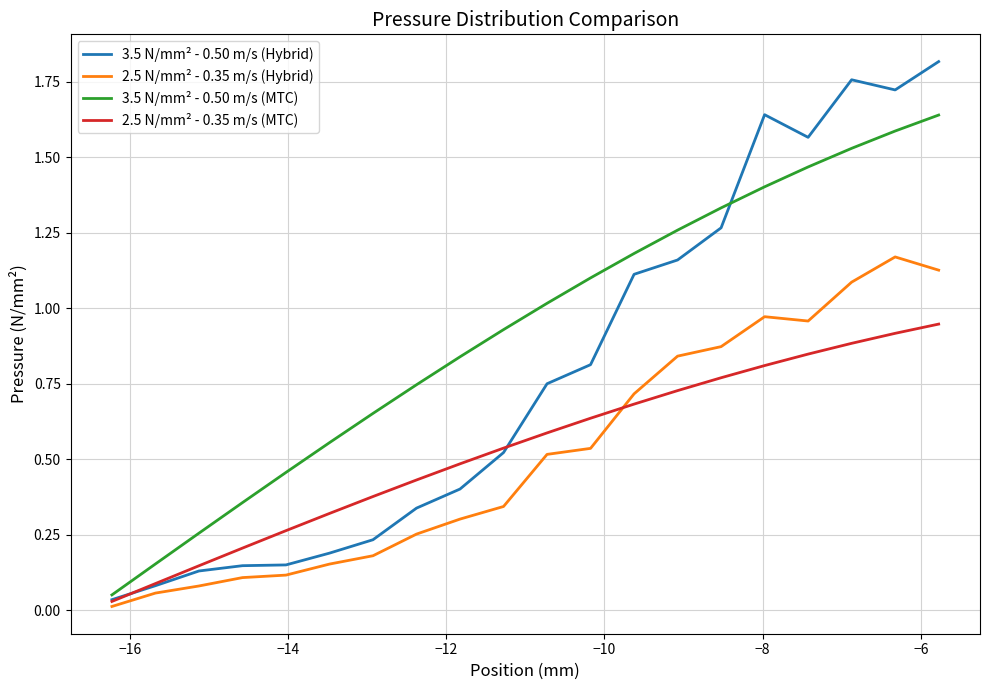

Rank the series by their maximum value, from highest to lowest.

3.5 N/mm² - 0.50 m/s (Hybrid), 3.5 N/mm² - 0.50 m/s (MTC), 2.5 N/mm² - 0.35 m/s (Hybrid), 2.5 N/mm² - 0.35 m/s (MTC)